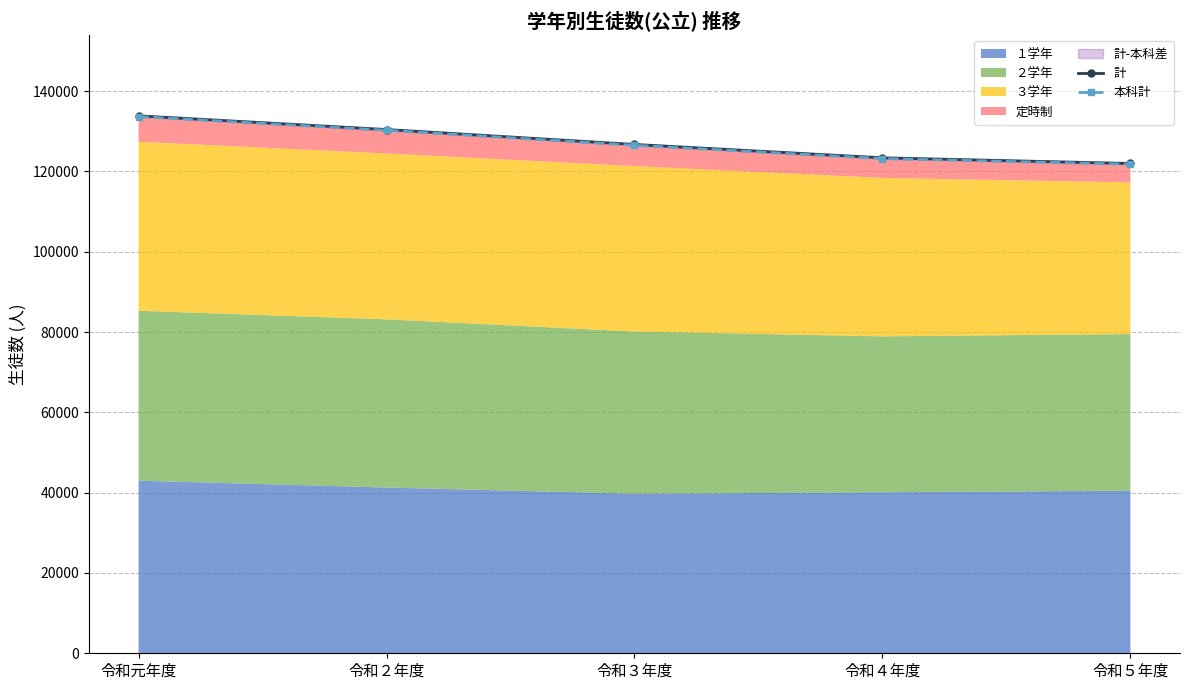

At which category does the chart reach its peak across all series?

令和元年度